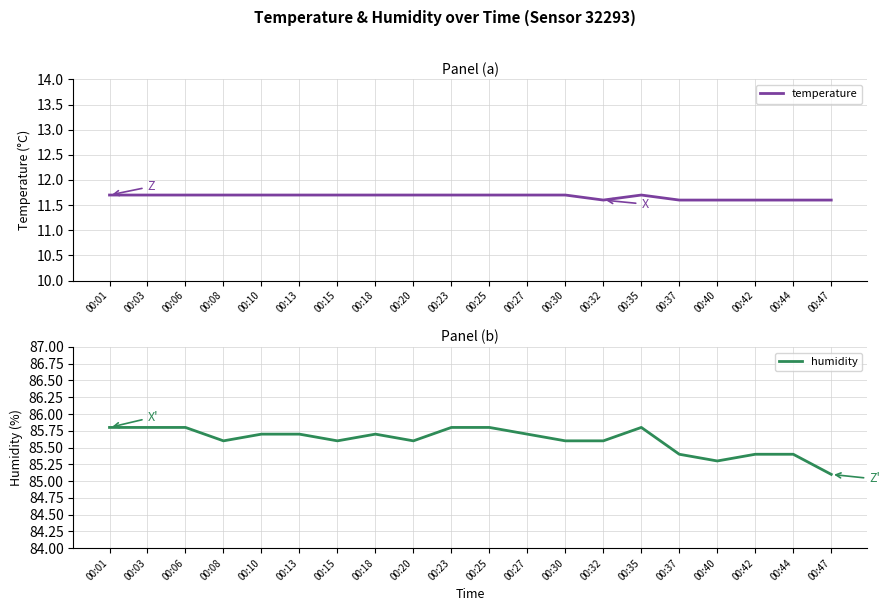

Rank the series at 00:01 from lowest to highest value.

temperature, humidity